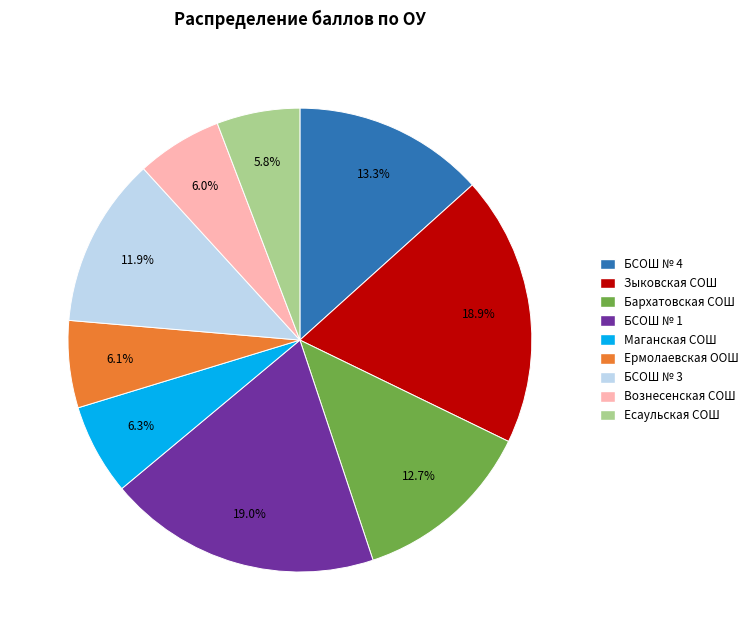

Approximately how many times larger is the value at БСОШ № 1 compared to Вознесенская СОШ?

3.2